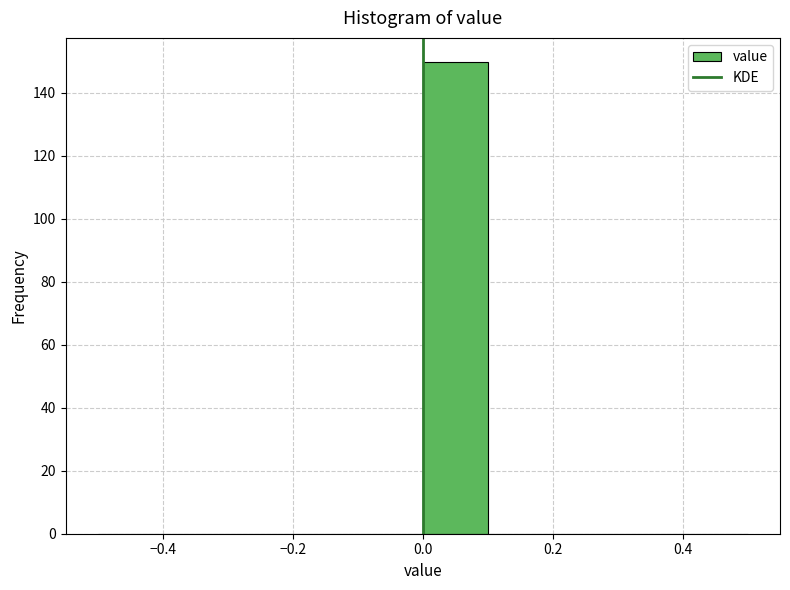

Over which range of the x-axis is the bar tallest?

0.0 to 0.1